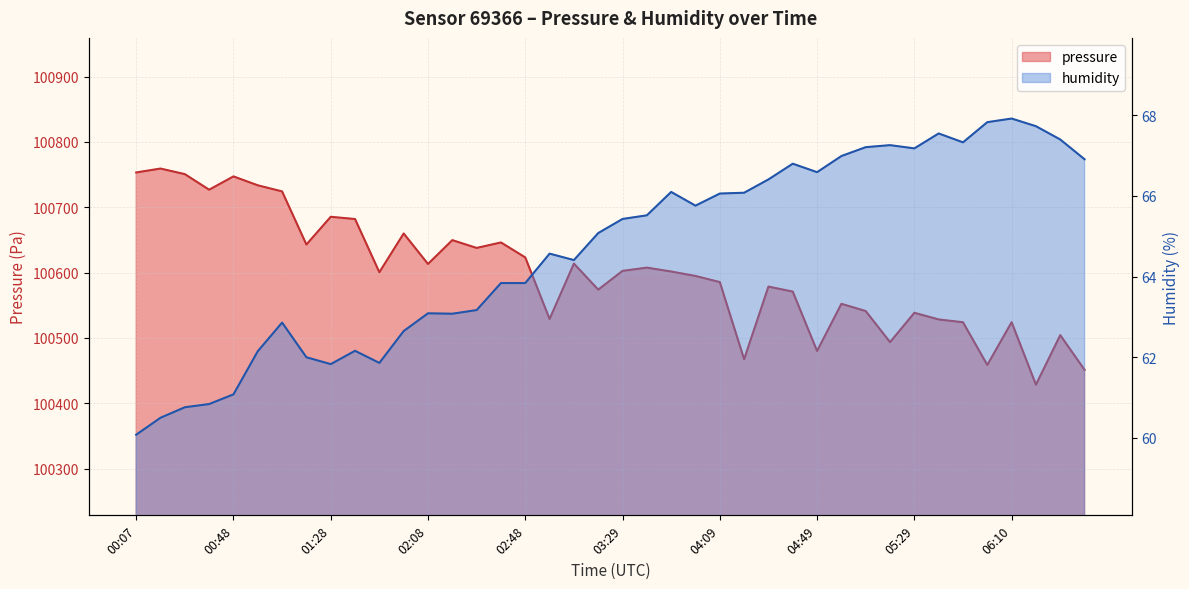

What is the highest value of the humidity series?

67.9